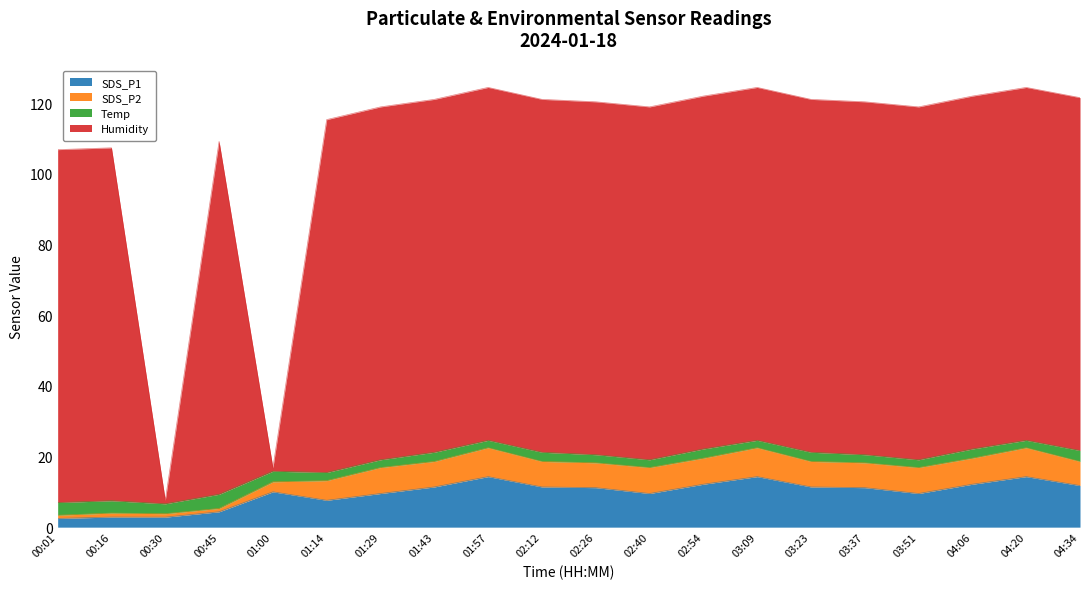

Is it true that SDS_P1 equals 19.2 at 01:43?

False